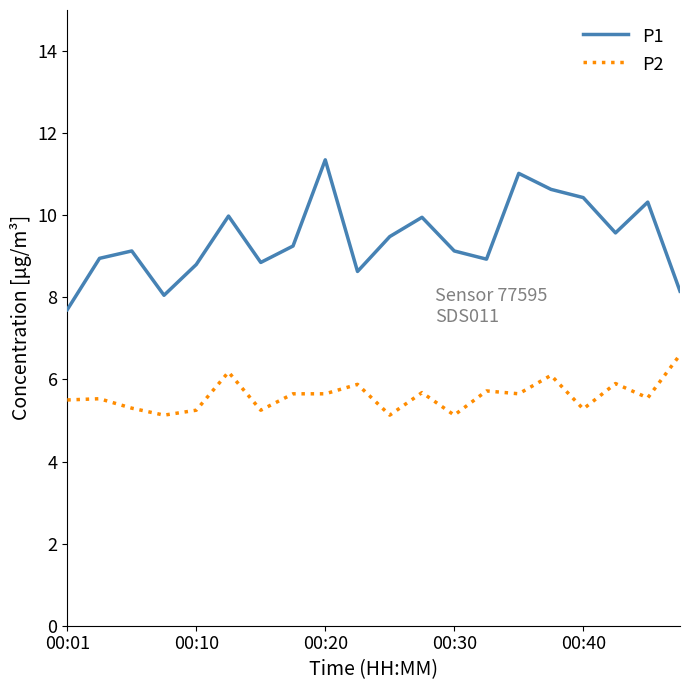

List the series in order of their overall mean, highest first.

P1, P2